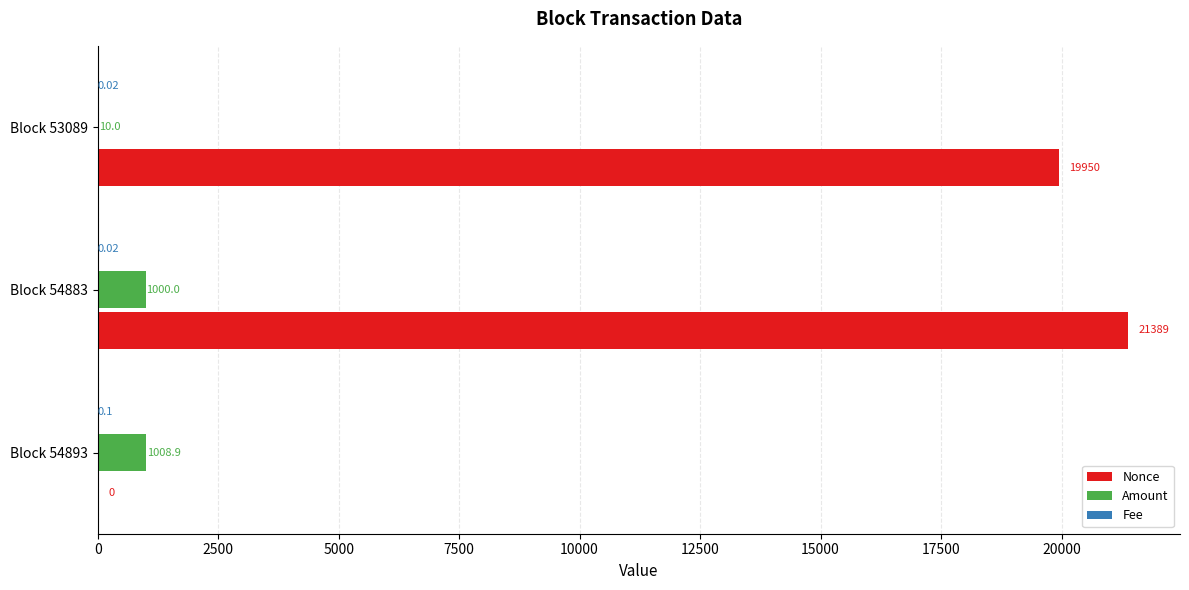

At which category does the chart reach its peak across all series?

Block 54883